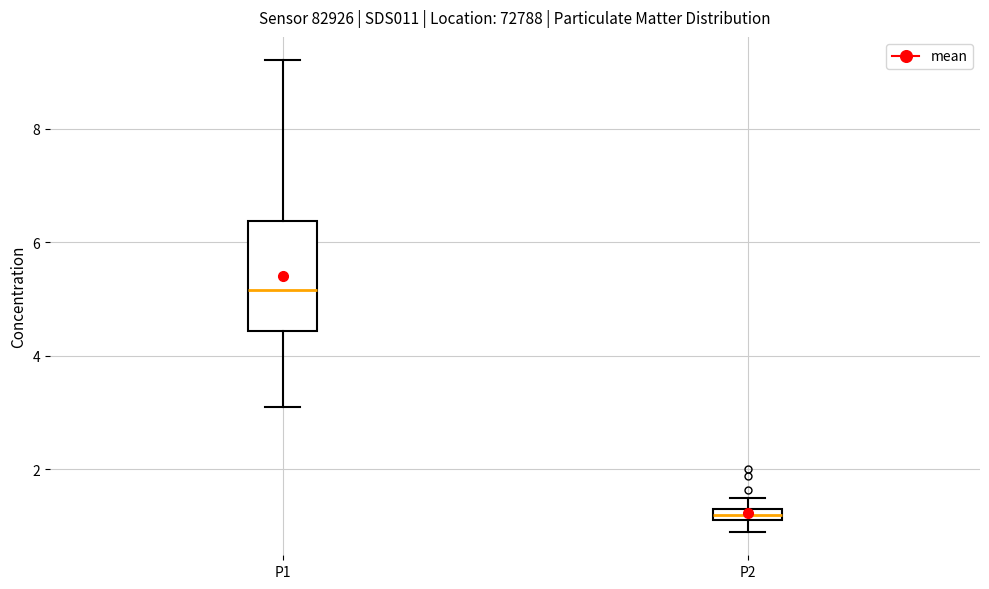

Which box's median line is the lowest?

P2